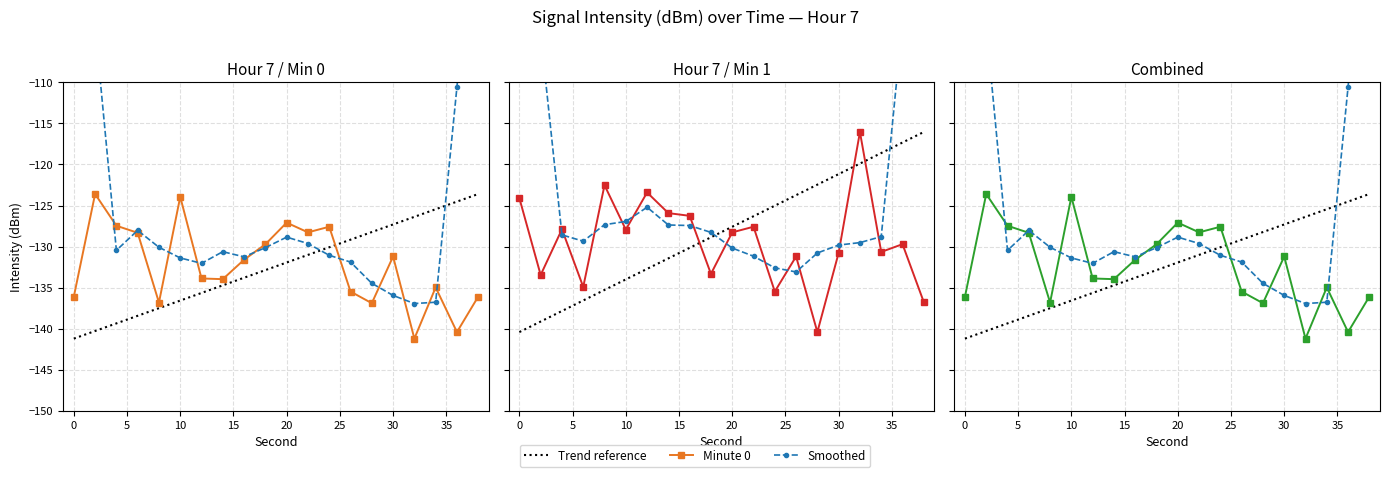

The Minute 0 series shows -197.0 at 10. True or false?

False